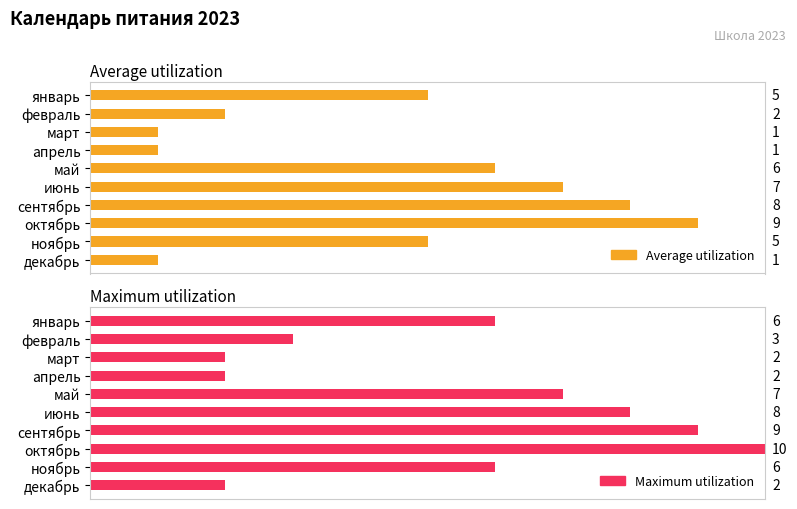

How many bars are there in each group?

2